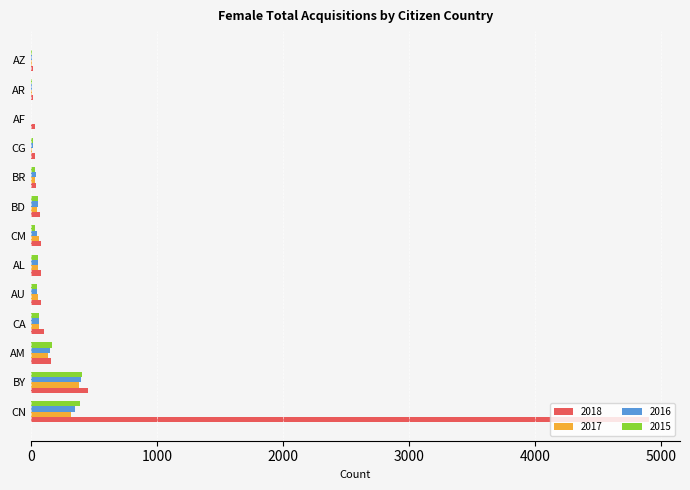

At which label is 2018 closest to 2461?

BY